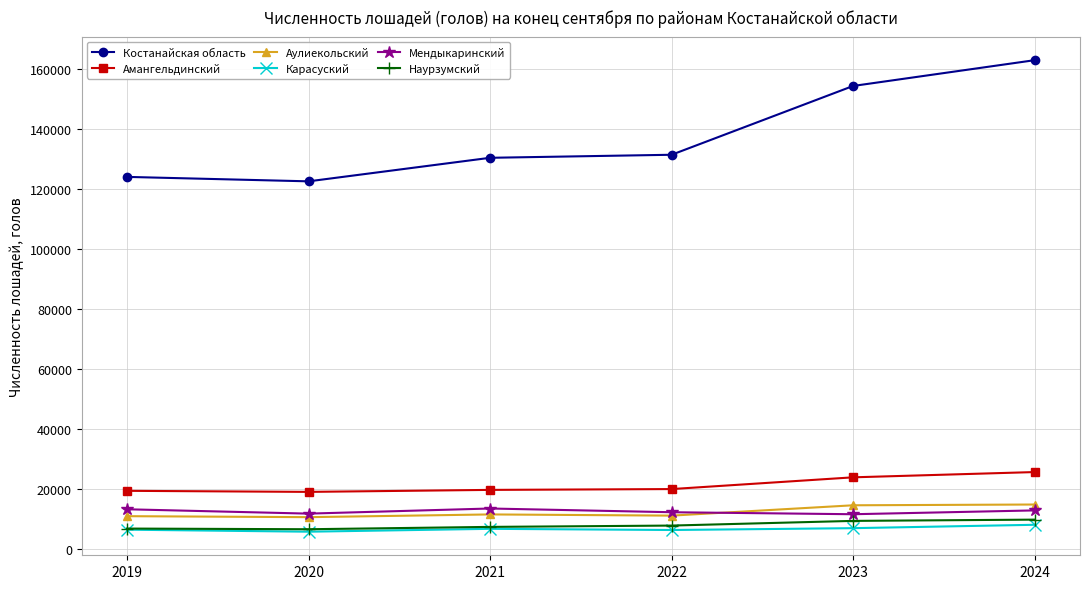

Is the value of Наурзумский at 2020 greater than the value of Костанайская область at 2019?

No